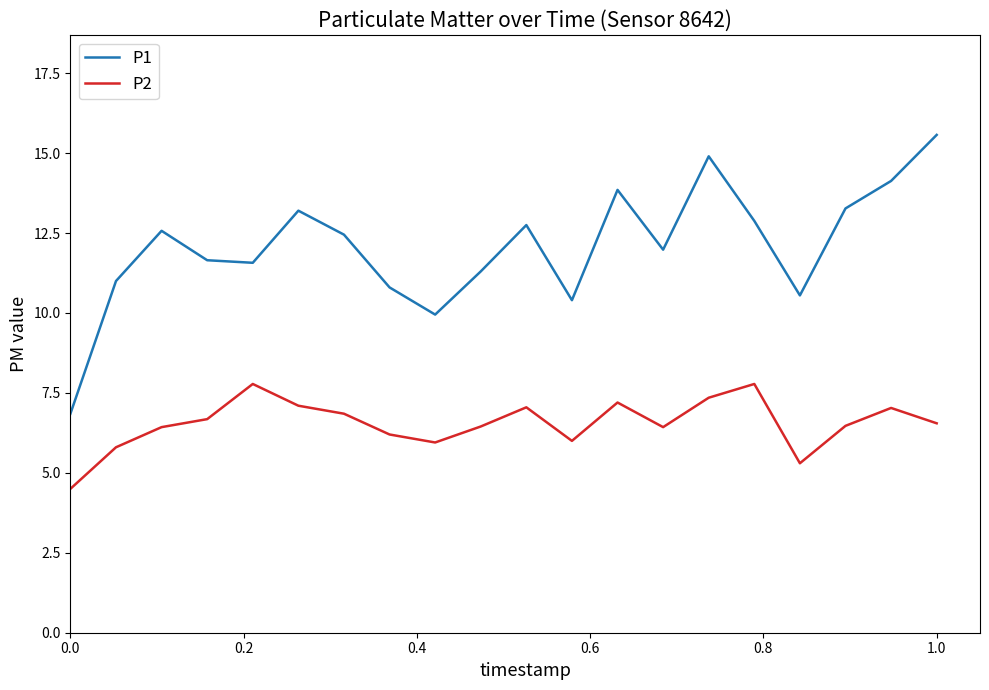

Which series has the widest spread of values?

P1